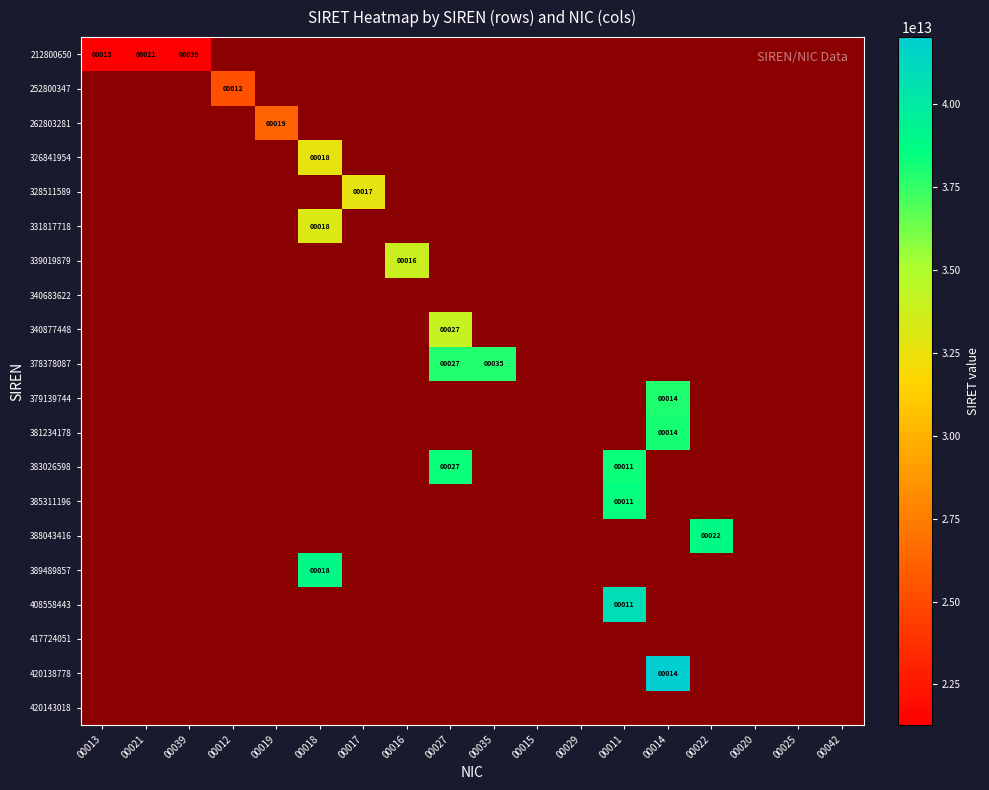

The 385311196 series shows 17199985878655.3 at 00011. True or false?

False